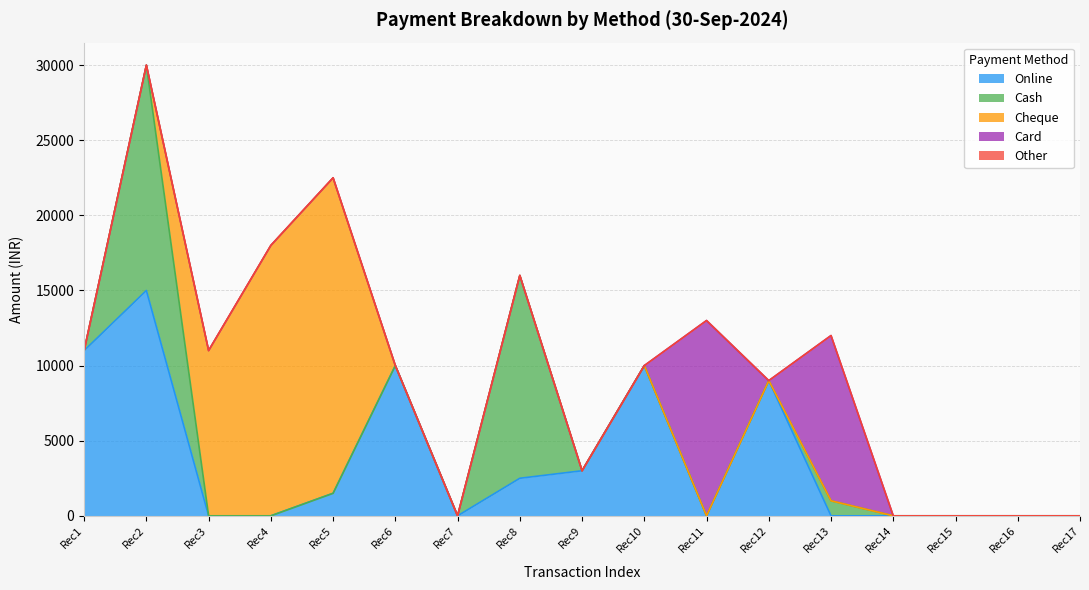

What is the value of the Online point at the 10th from the left?

10000